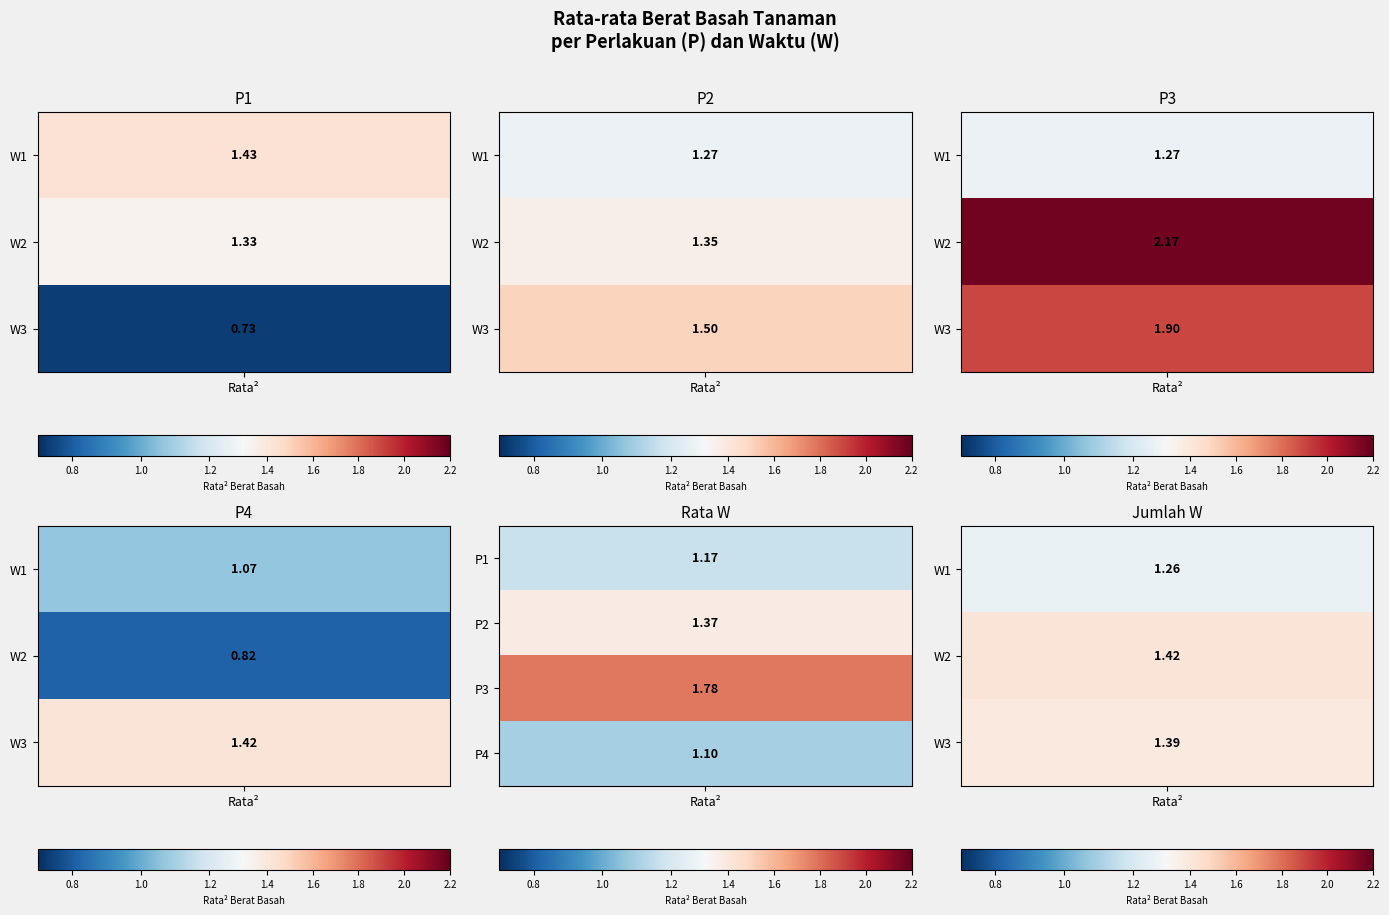

At which category is the sum across all series the highest?

W2